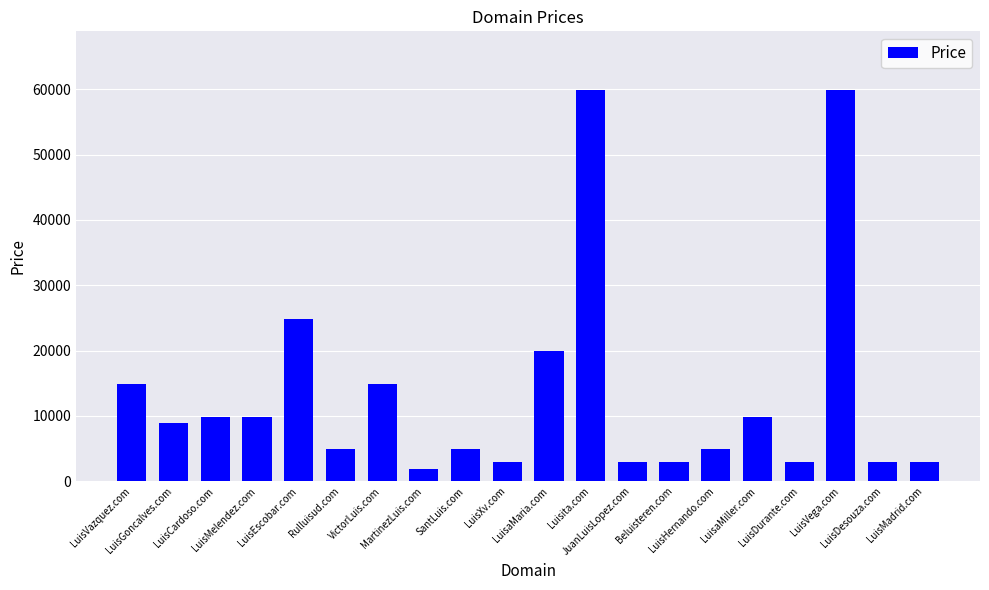

What is the greatest value displayed?

59888